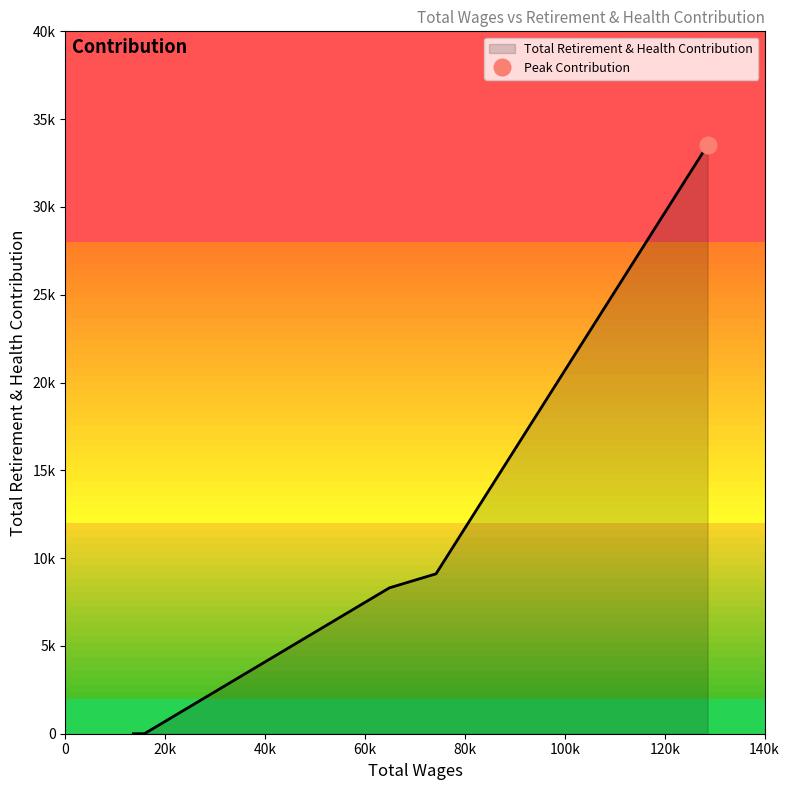

How many values are above zero?

3